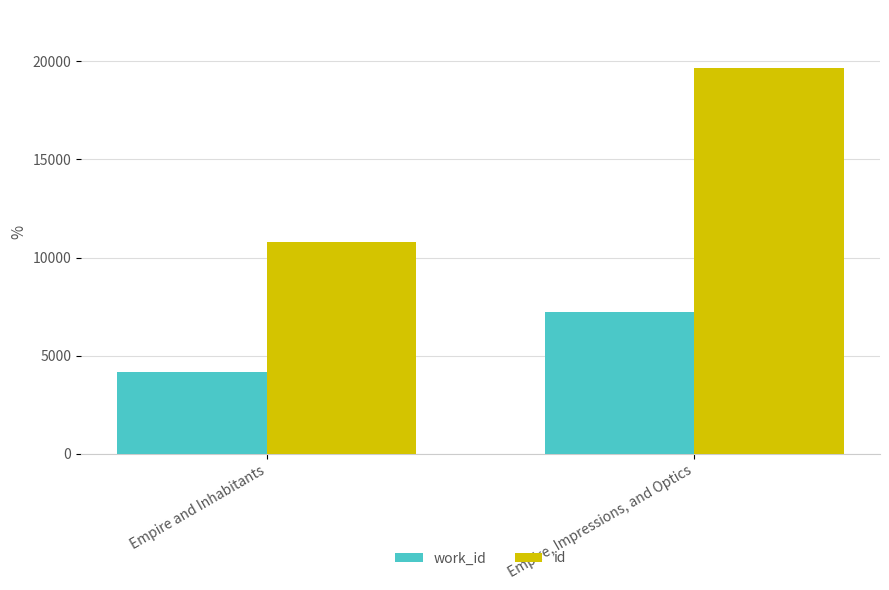

How many groups of bars are there?

2